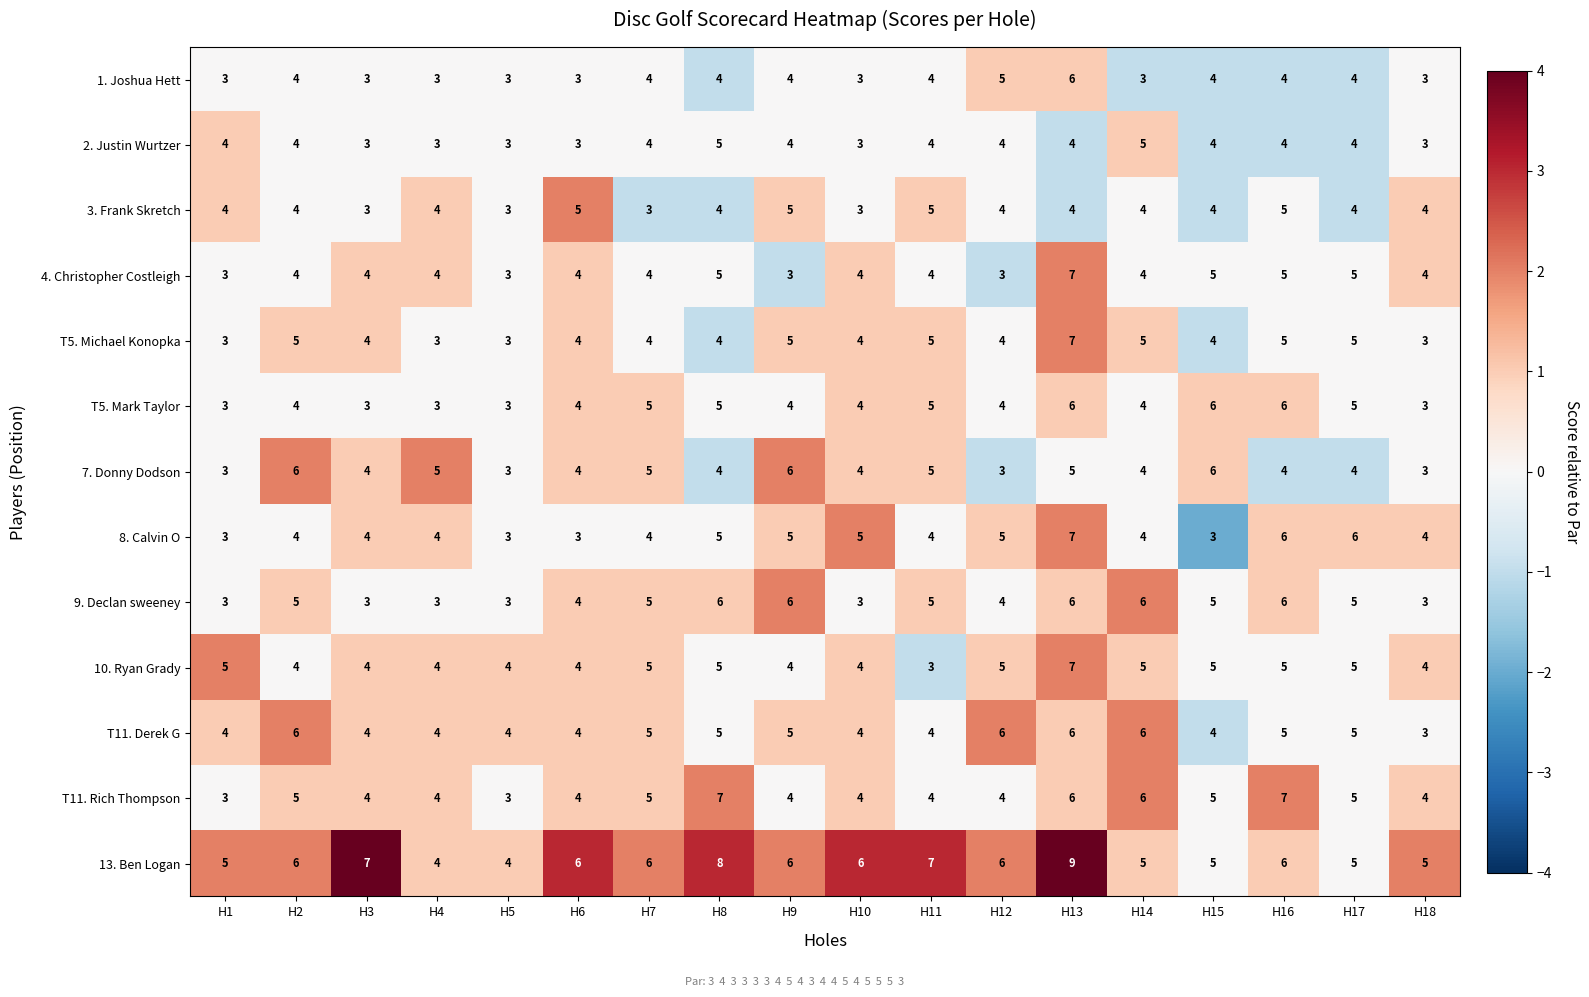

What is the highest value of the 1. Joshua Hett series?

6